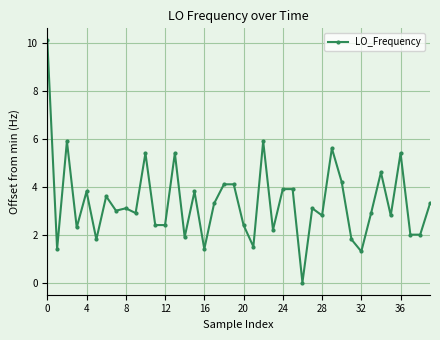

What is the value of the 5th point from the left?

3.8